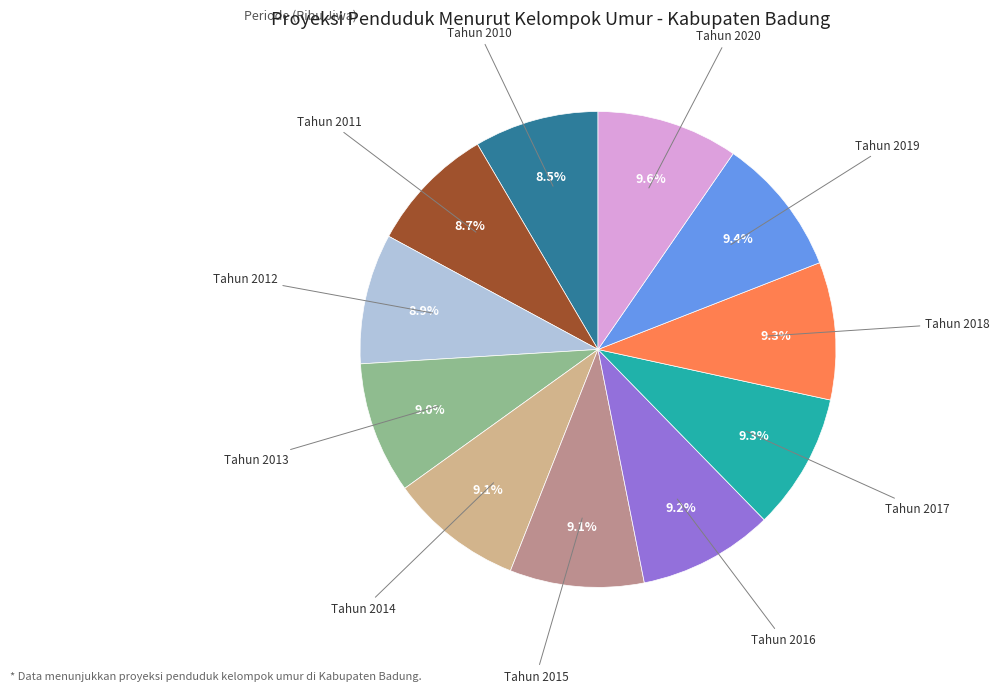

Is there a majority slice in this chart?

No